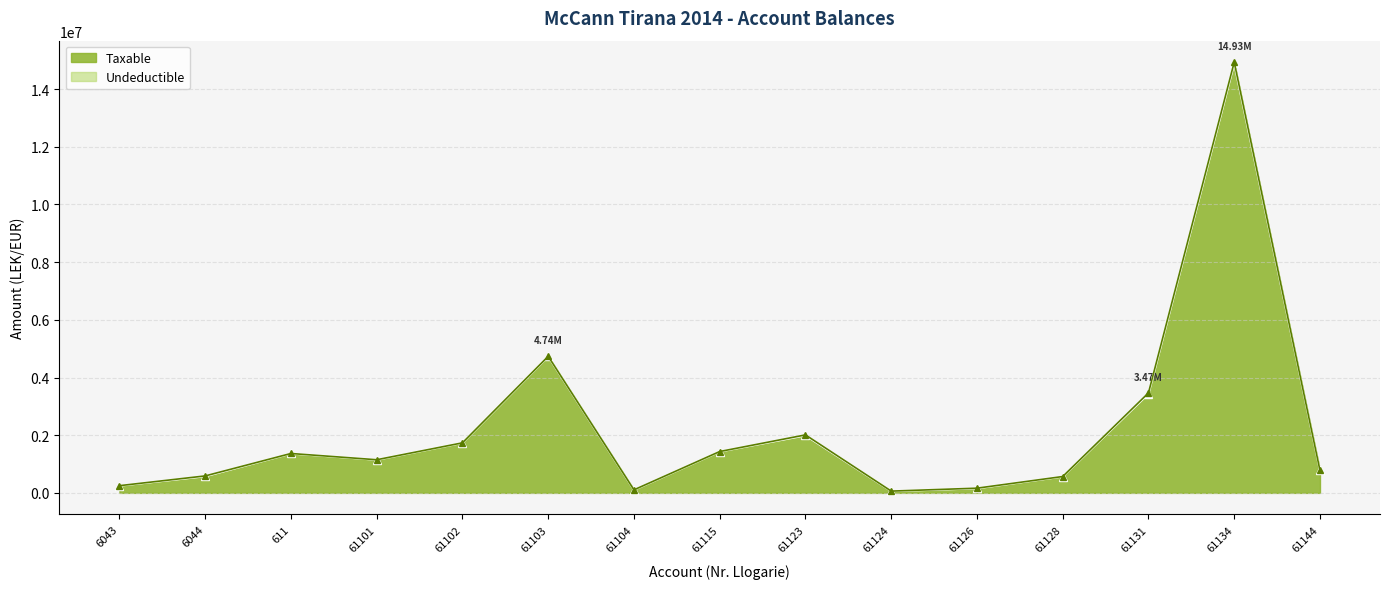

What is the average value?

2215413.6